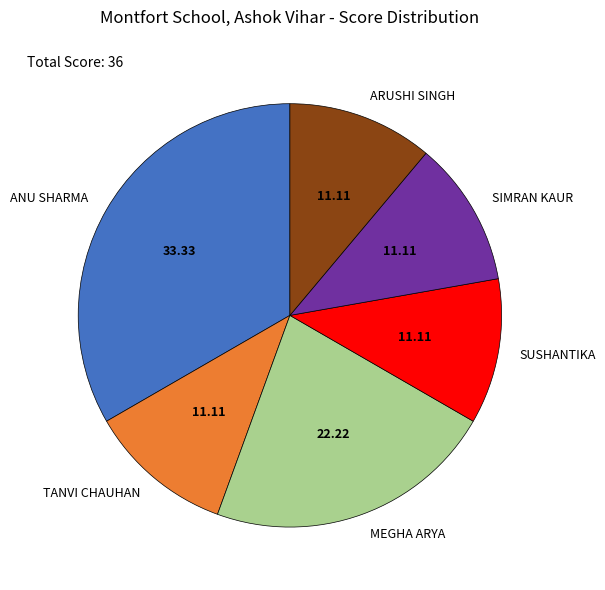

Combined, do SUSHANTIKA and SIMRAN KAUR account for over 50%?

No